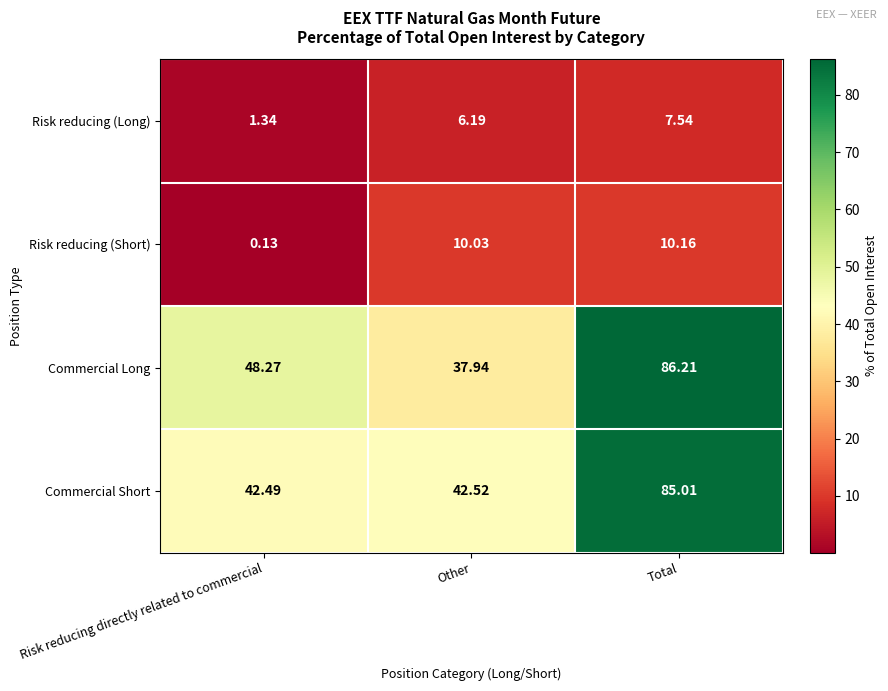

How many series are shown in this chart?

4